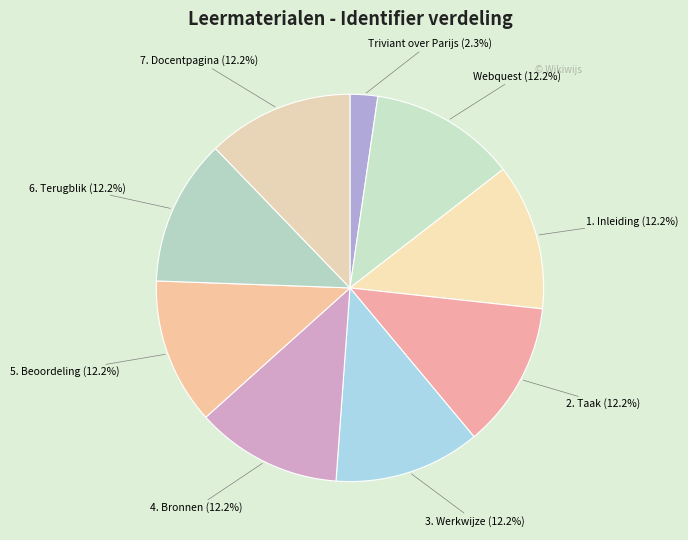

To the nearest percent, what is the combined percentage of 6. Terugblik and 1. Inleiding?

24%